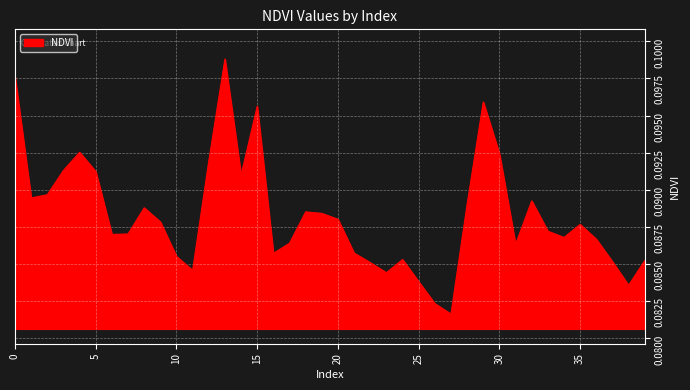

What is the minimum value shown in the chart?

0.1